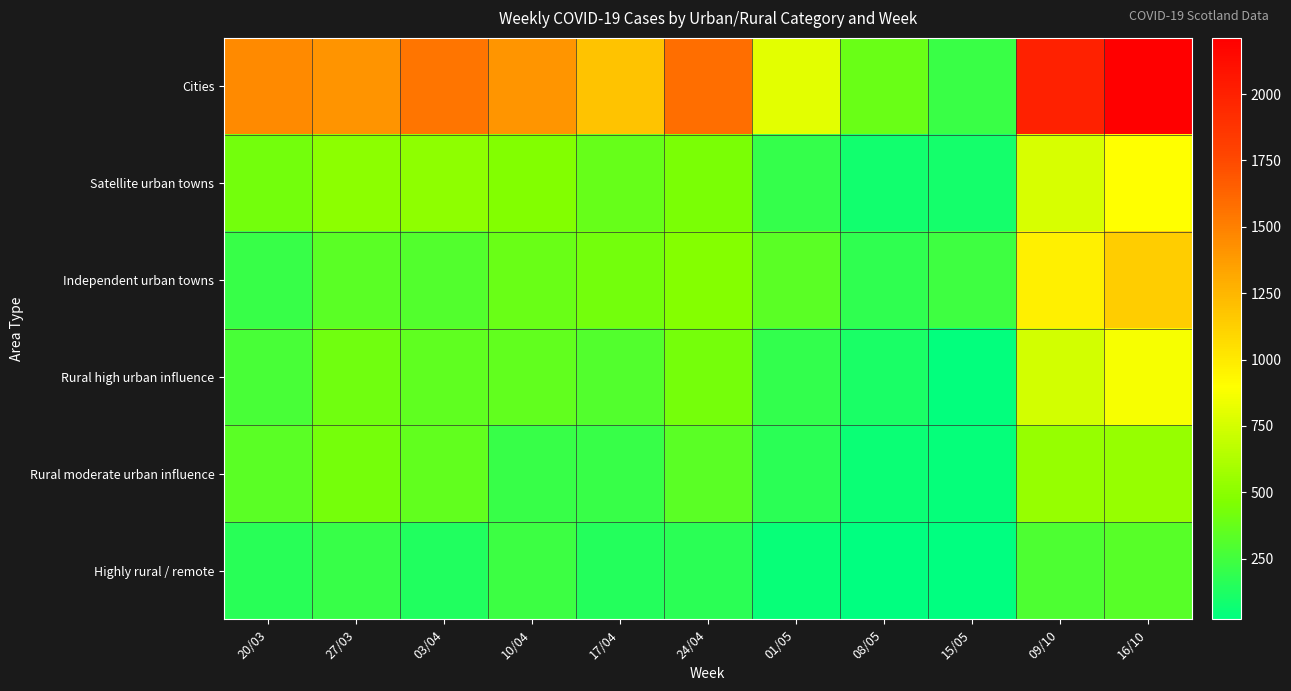

Count the number of data series in this chart.

6